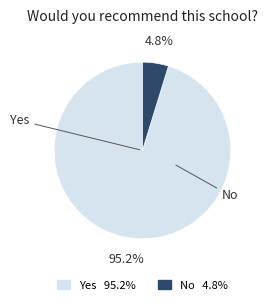

The No slice represents 5% of the pie. True or false?

True